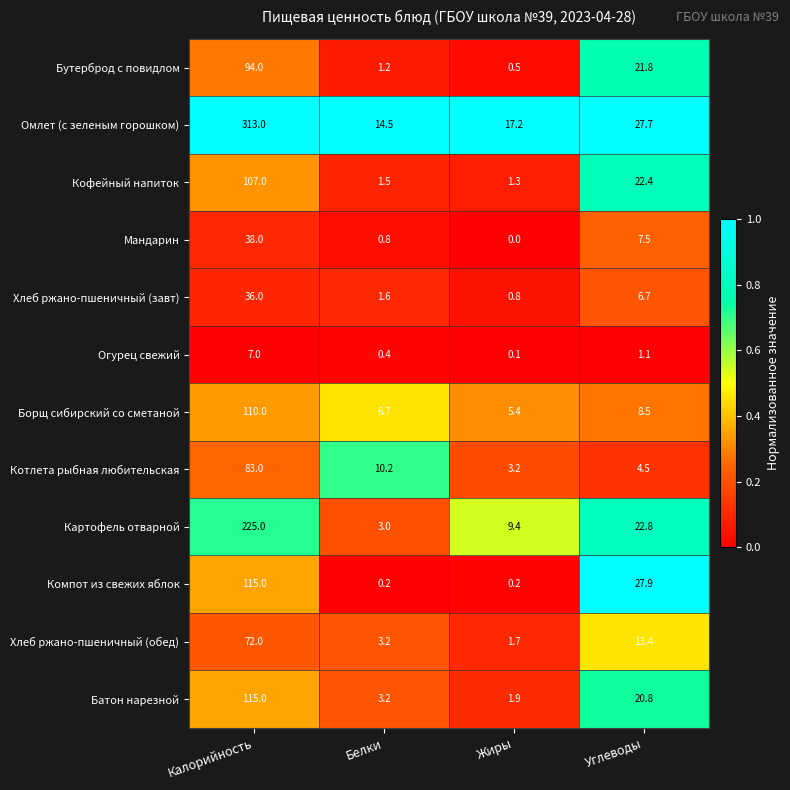

What is the average value of the Омлет (с зеленым горошком) series?

93.1